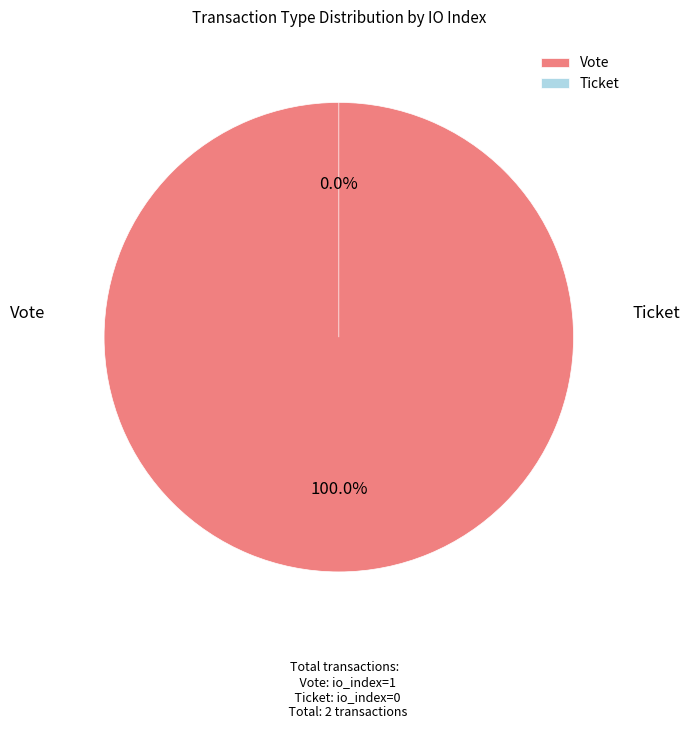

To the nearest percent, what is the average slice percentage?

50%